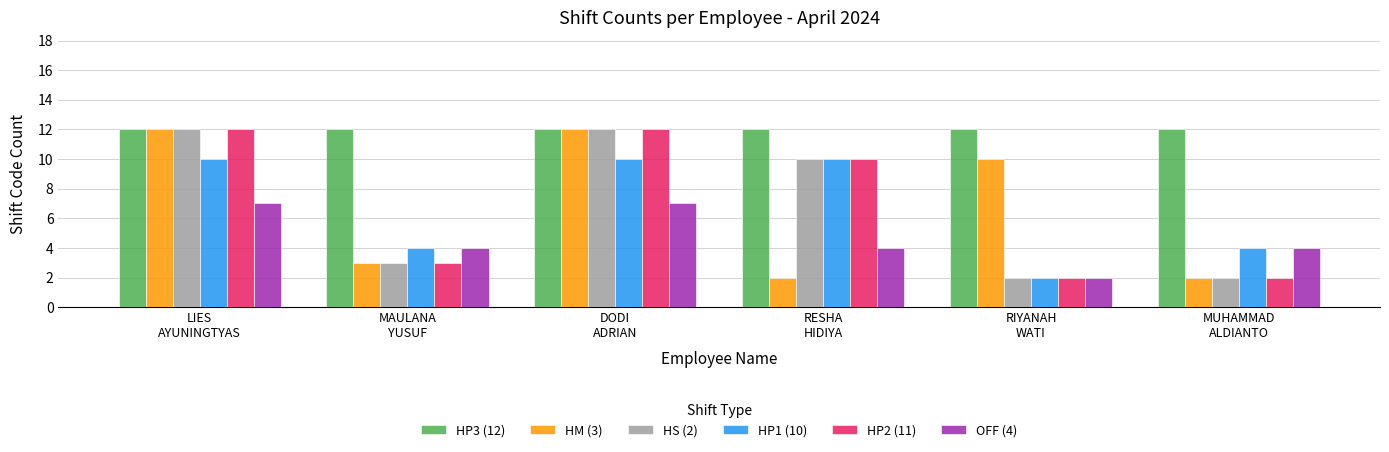

Reading right to left, list all the values displayed in this chart.

HP3 (12): 12	12	12	12	12	12
HM (3): 2	10	2	12	3	12
HS (2): 2	2	10	12	3	12
HP1 (10): 4	2	10	10	4	10
HP2 (11): 2	2	10	12	3	12
OFF (4): 4	2	4	7	4	7